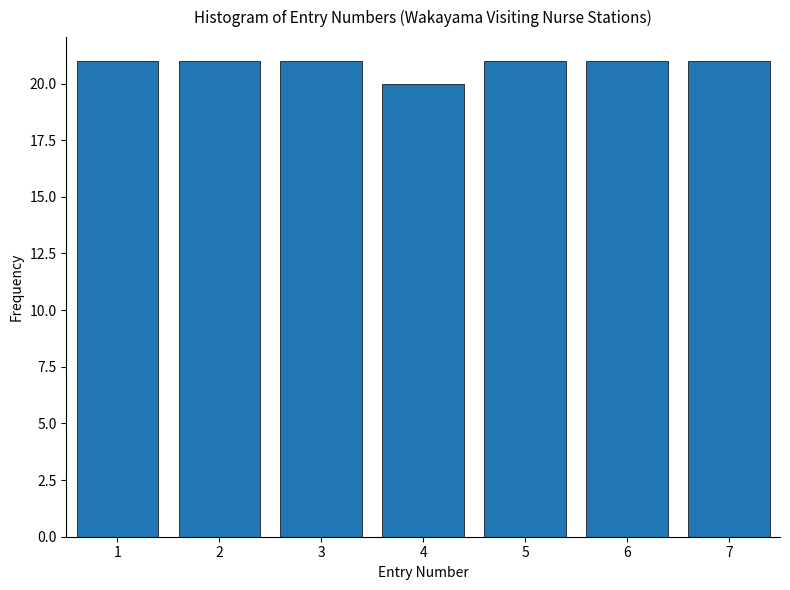

Reading right to left, list all the values displayed in this chart.

21	21	21	20	21	21	21